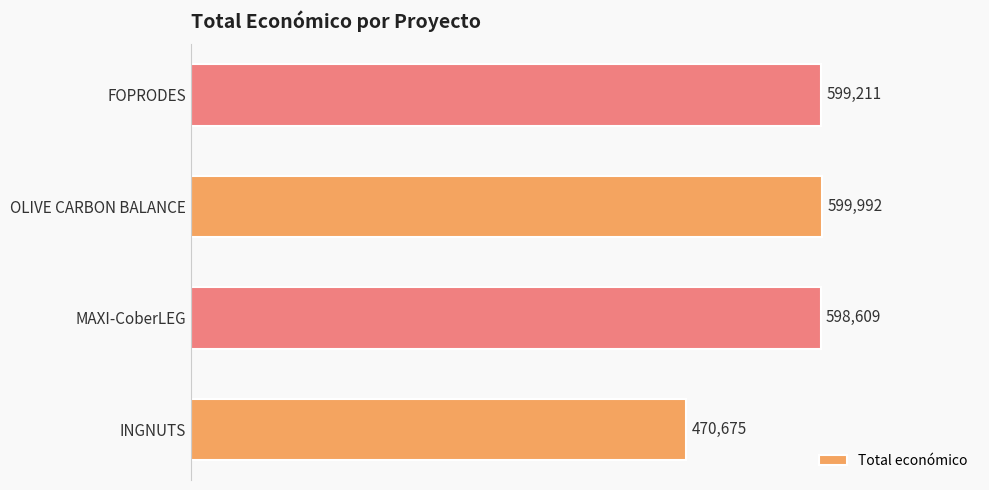

What is the smallest value displayed?

470675